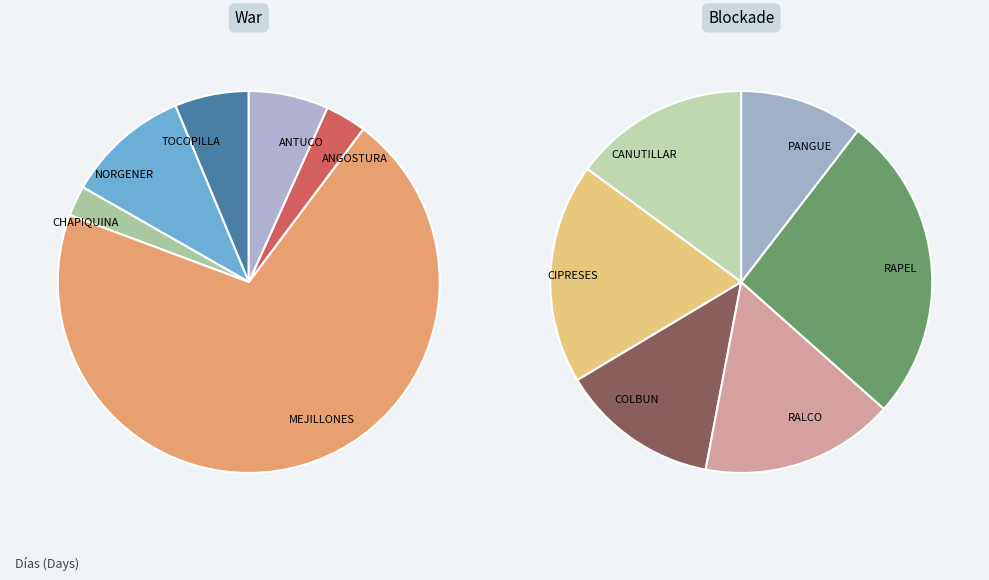

Which category has the biggest portion of the pie?

MEJILLONES